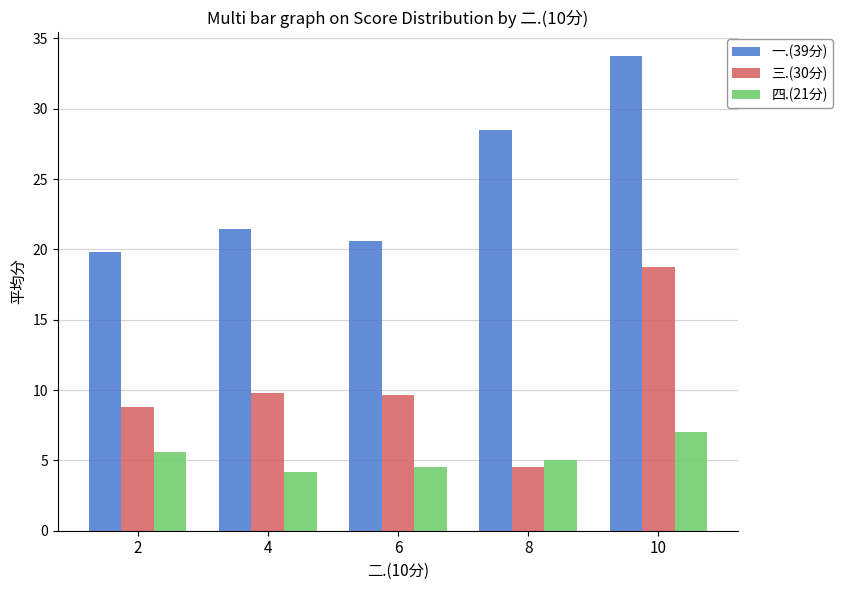

What is the average value of the 一.(39分) series?

24.8